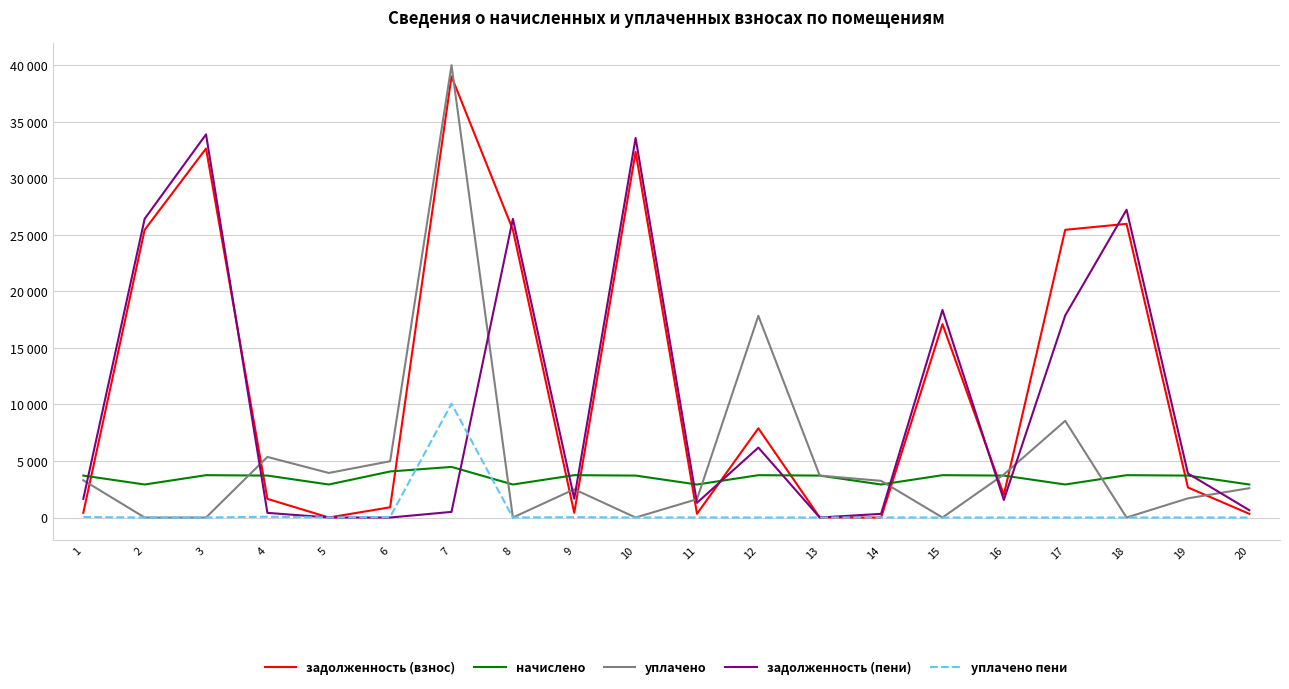

At which category is the sum across all series the highest?

7